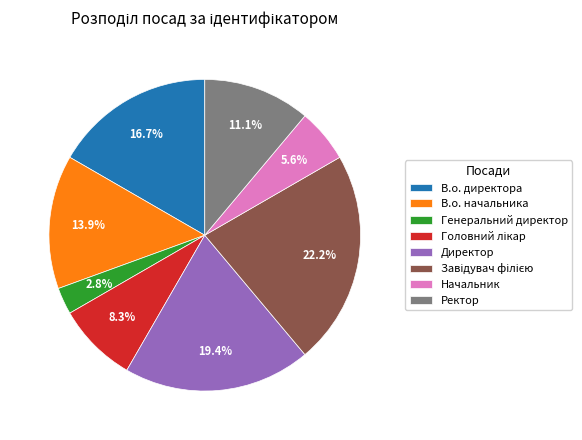

Approximately how many times larger is the value at Директор compared to В.о. начальника?

1.4